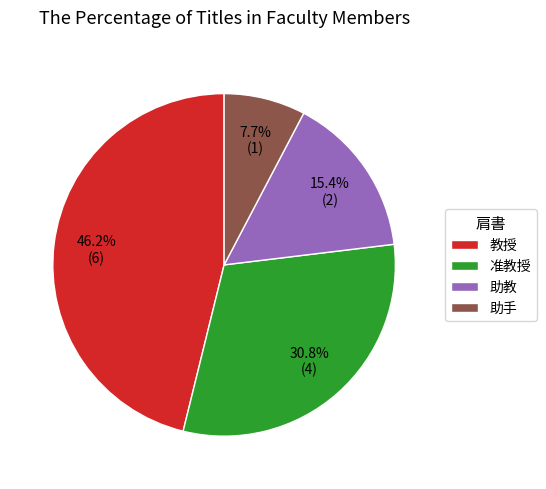

True or false: 准教授 accounts for 31% of the total.

True